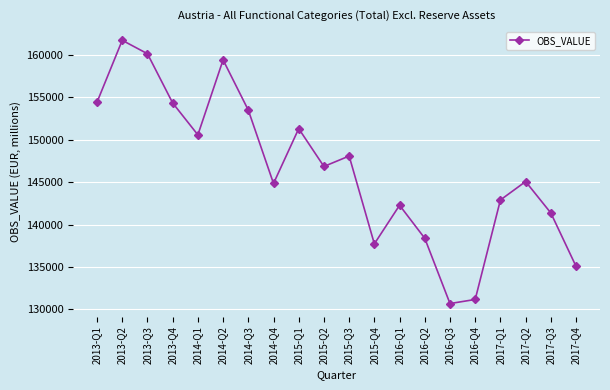

At which category does the chart reach its peak across all series?

2013-Q2